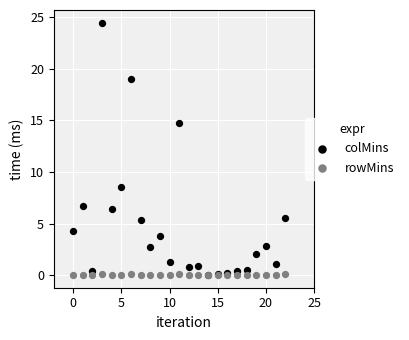

Across all series, what Y value is closest to 12?

14.8